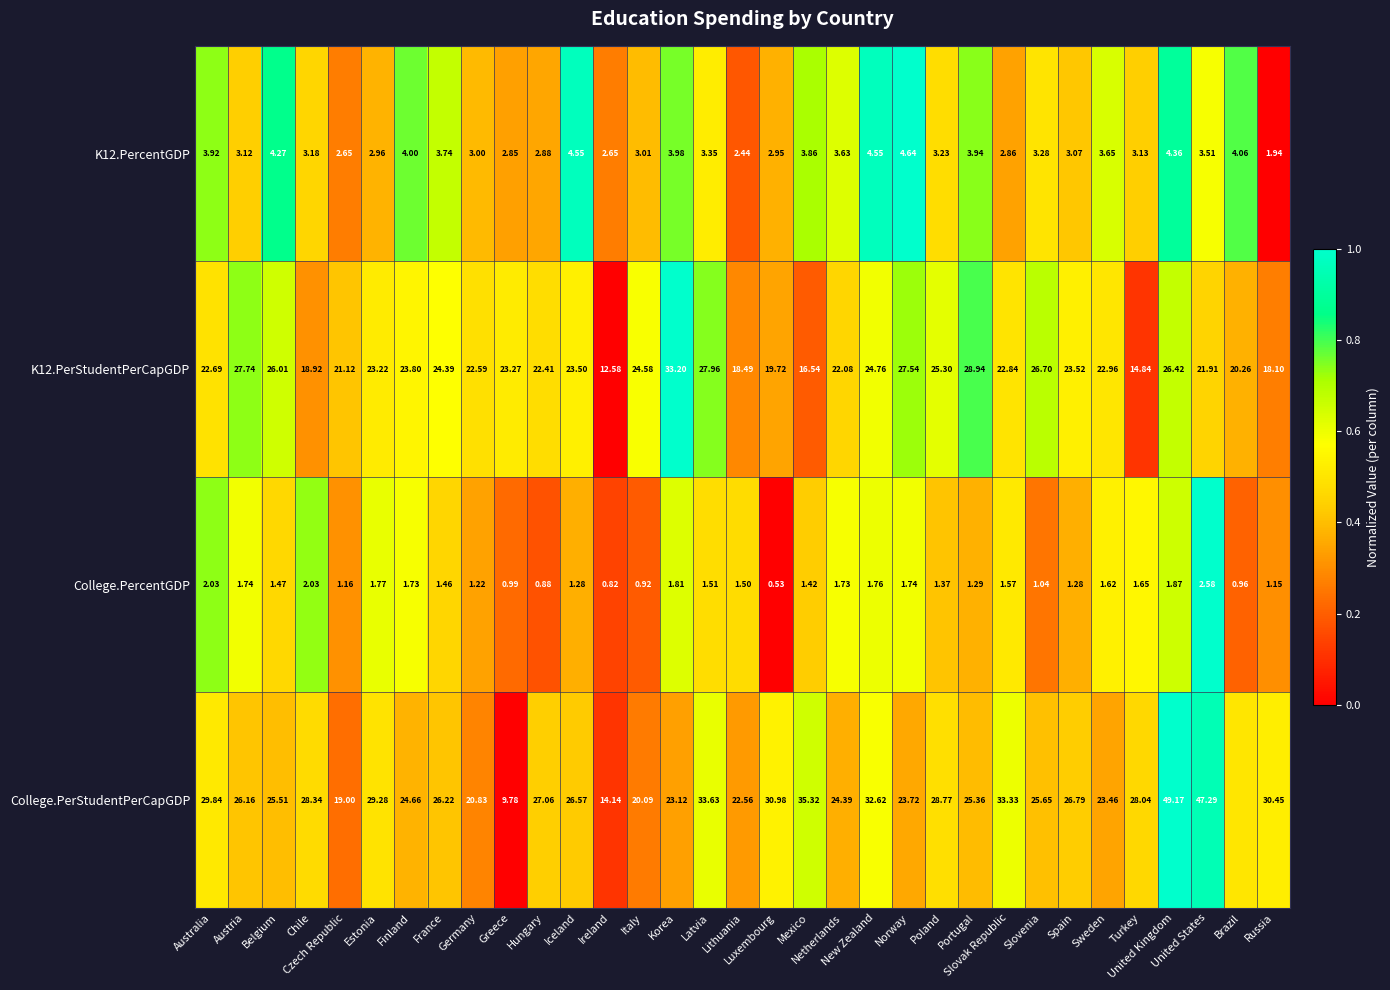

List the labels in order of K12.PercentGDP value, smallest first.

Russia, Lithuania, Czech Republic, Ireland, Greece, Slovak Republic, Hungary, Luxembourg, Estonia, Germany, Italy, Spain, Austria, Turkey, Chile, Poland, Slovenia, Latvia, United States, Netherlands, Sweden, France, Mexico, Australia, Portugal, Korea, Finland, Brazil, Belgium, United Kingdom, Iceland, New Zealand, Norway